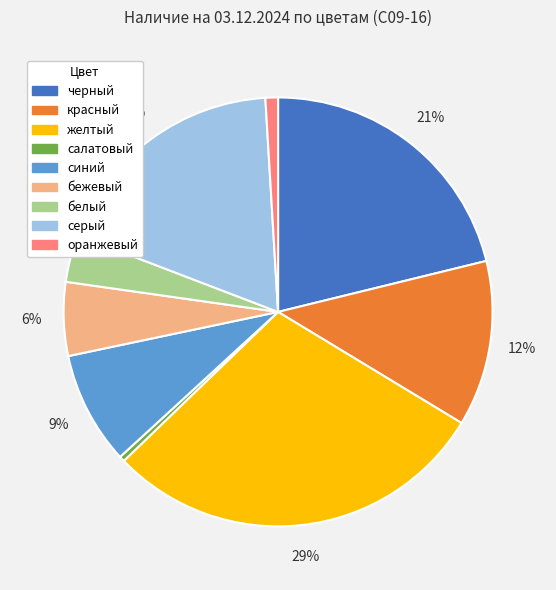

Which category has the smallest portion of the pie?

салатовый